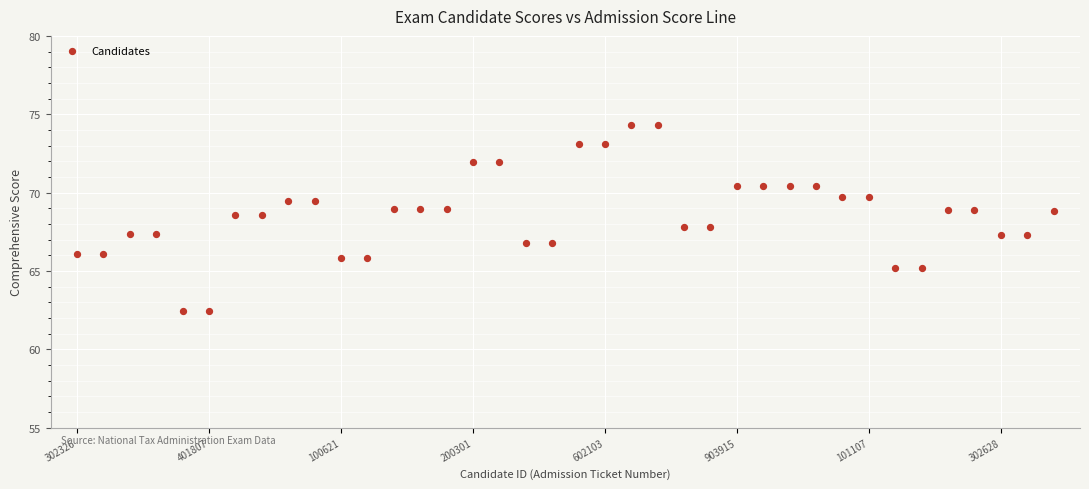

How many data points are displayed?

38